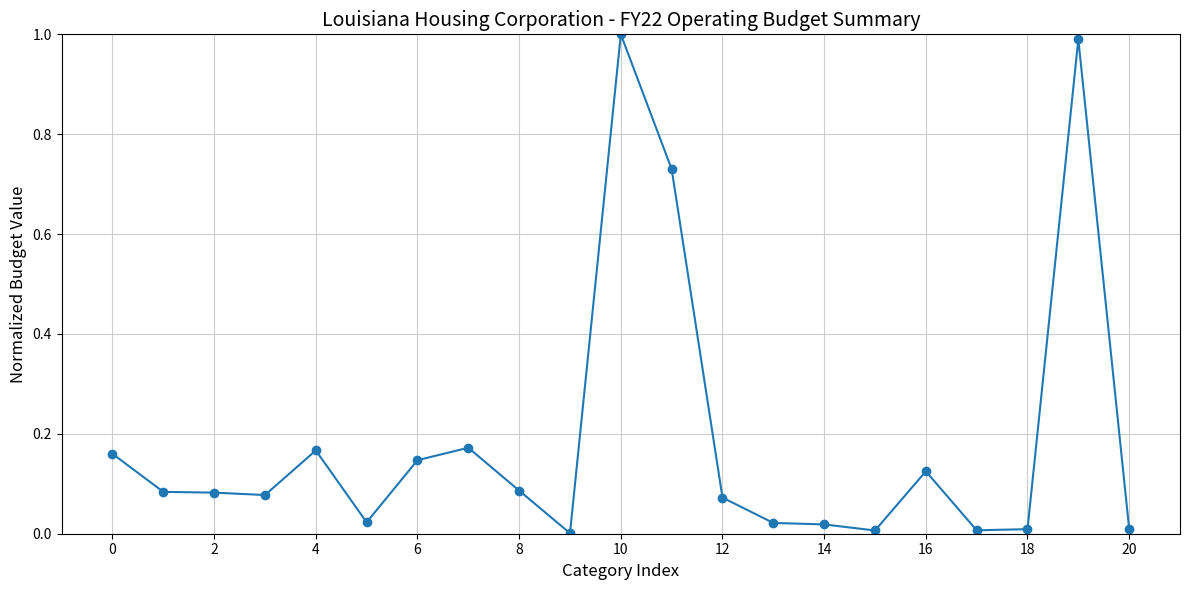

True or false: the data has more than 1 interior local peaks.

True